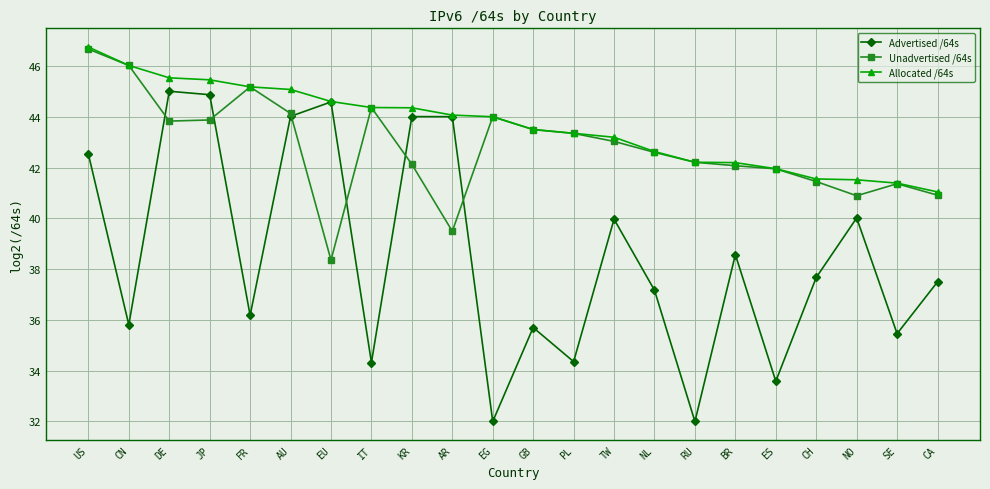

Where does the Advertised /64s series first go above 37?

US